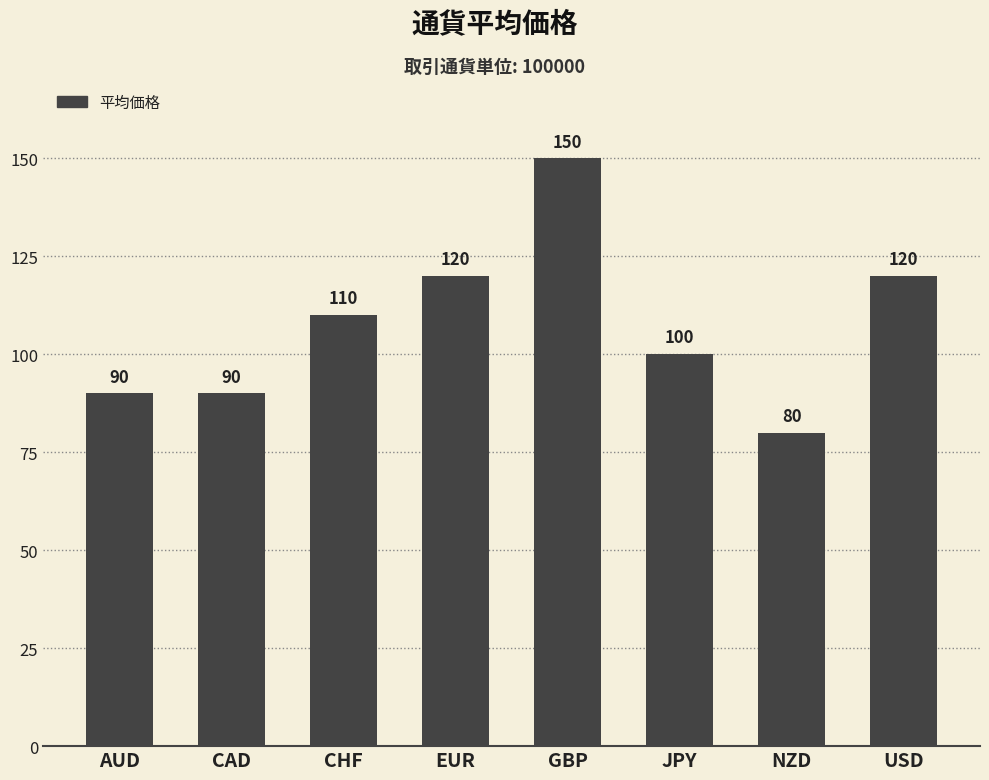

Between USD and CAD, which is larger?

USD